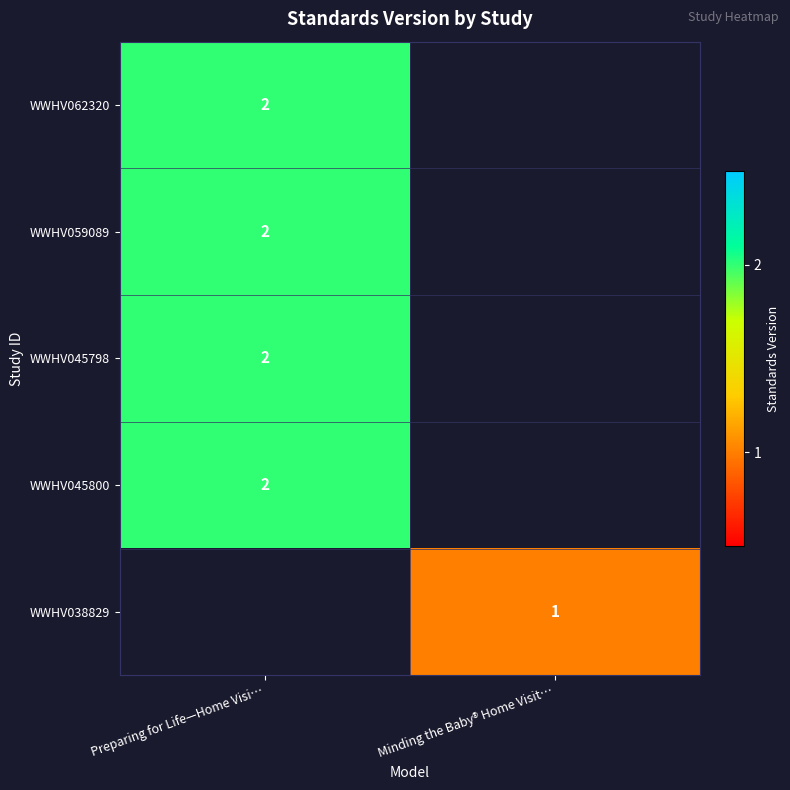

Is it true that WWHV062320 equals 3 at Preparing for Life—Home Visi…?

False